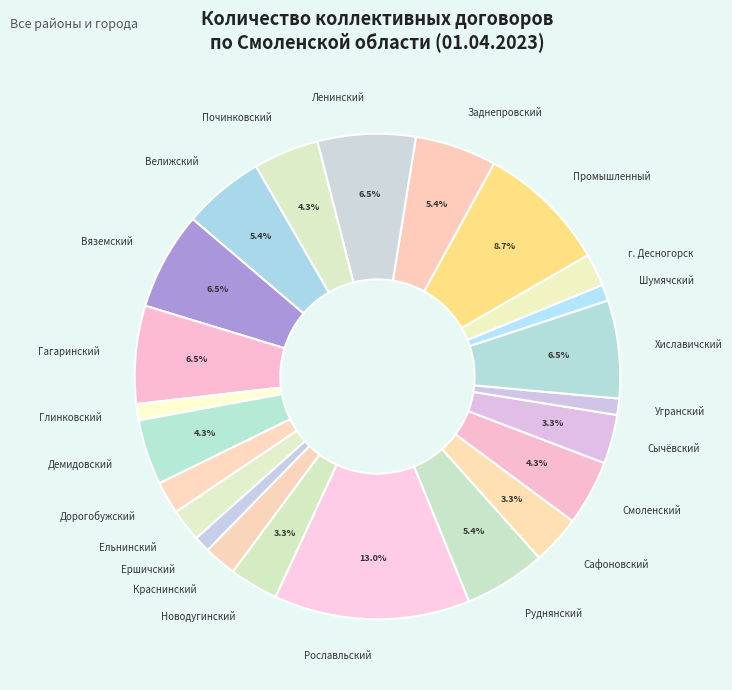

Which slice is the largest?

Рославльский